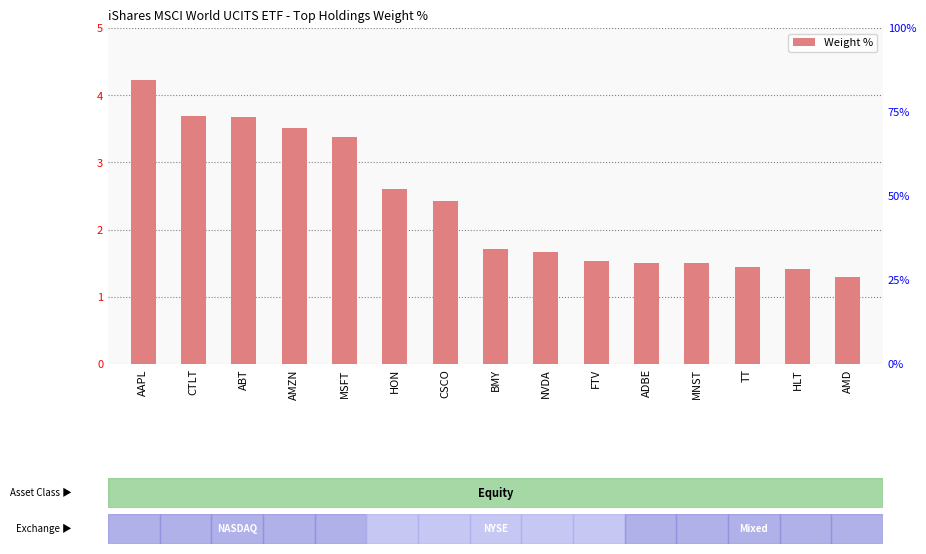

How many distinct data groups are displayed?

1